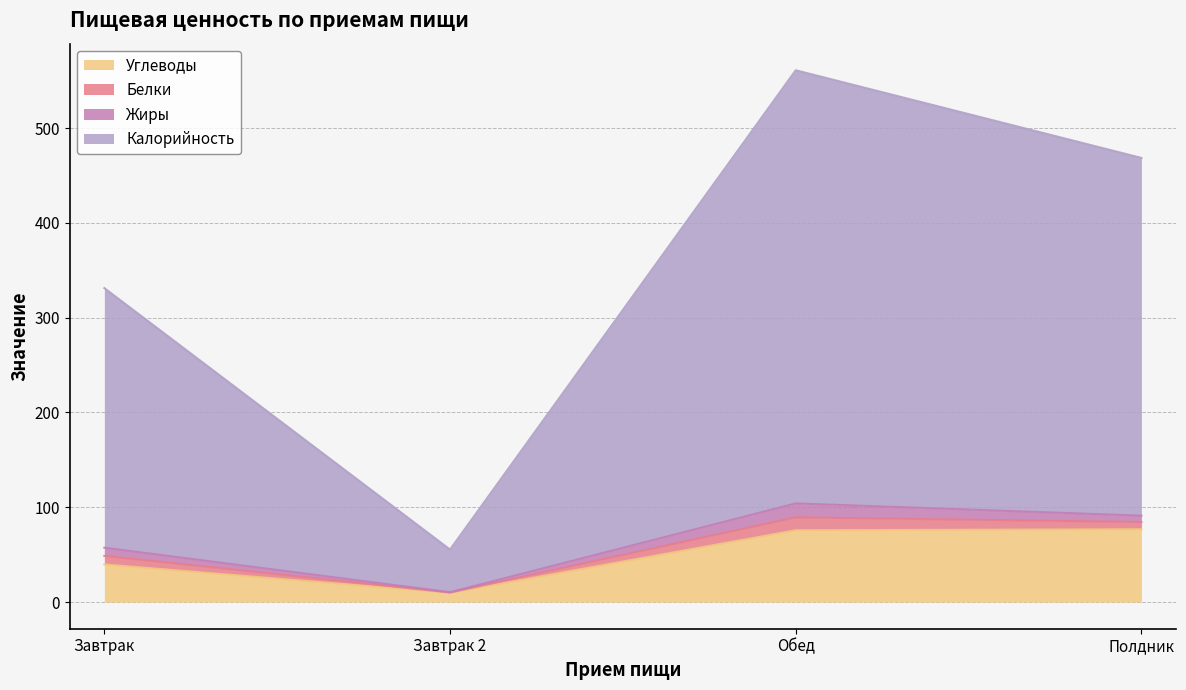

At which category is the sum across all series the highest?

Обед